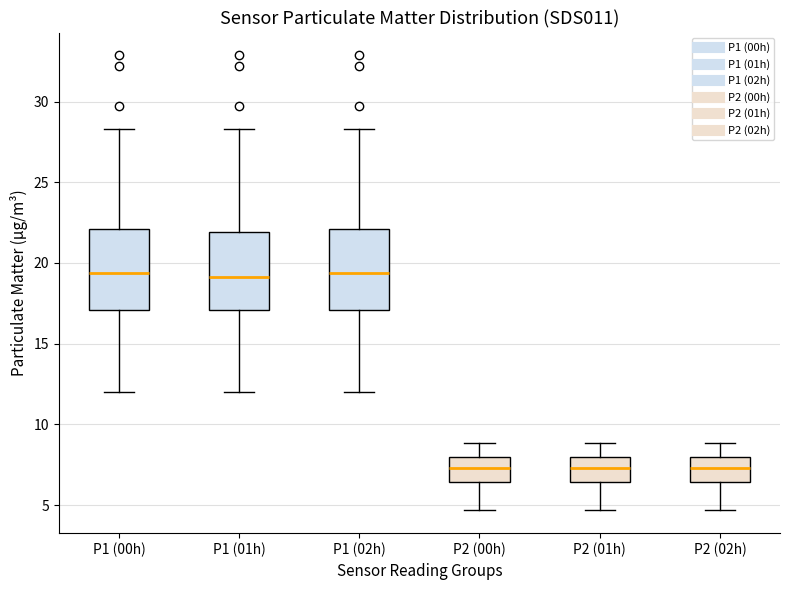

Where is the upper edge of the box for P2 (01h) on the y-axis? The values are not printed on the chart, so give them approximately, as read against the axis.

8.0